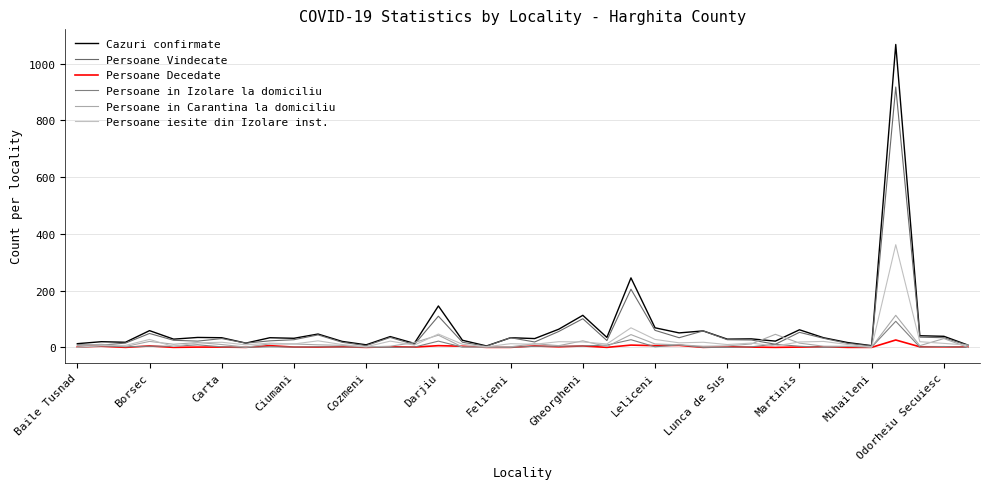

Rank the categories by Persoane in Izolare la domiciliu value from highest to lowest.

34, 23, 15, 29, Darjiu, 25, 22, Borsec, 21, Ciumani, Cozmeni, 19, 20, 30, 32, 36, Carta, Feliceni, Leliceni, Martinis, 24, 28, Lunca de Sus, Mihaileni, Odorheiu Secuiesc, 14, 16, 17, 33, 35, Baile Tusnad, Gheorgheni, 13, 18, 26, 27, 31, 37